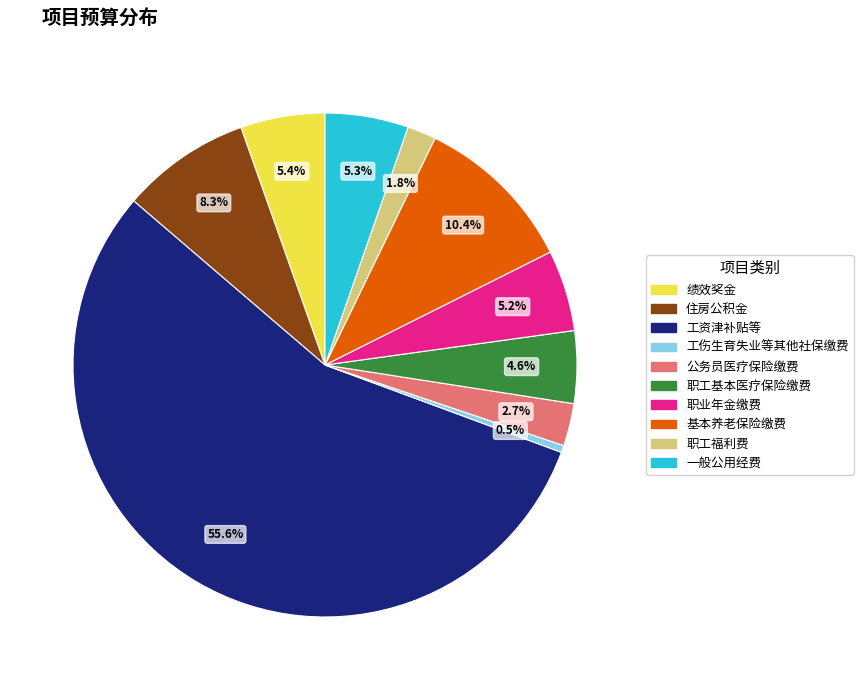

Is the sum of 职工福利费 and 职业年金缴费 greater than half?

No